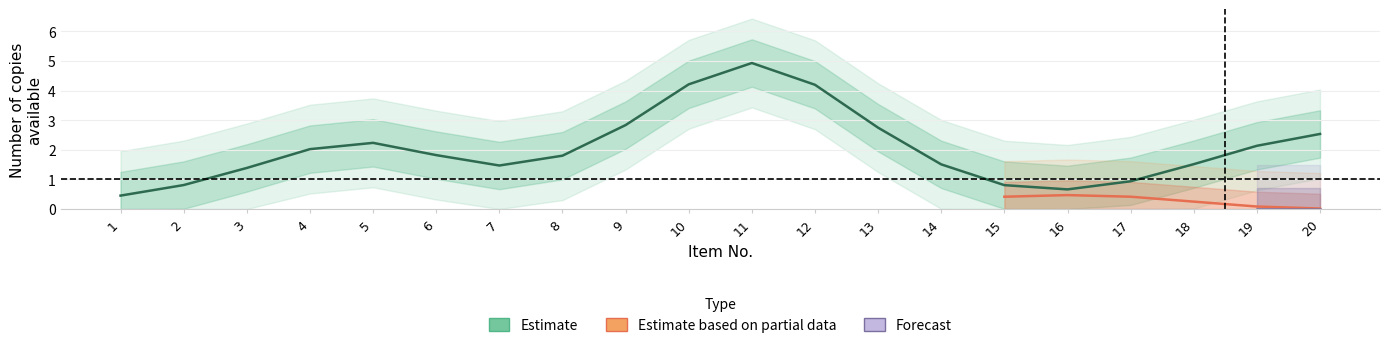

At which label does Estimate reach its minimum?

1